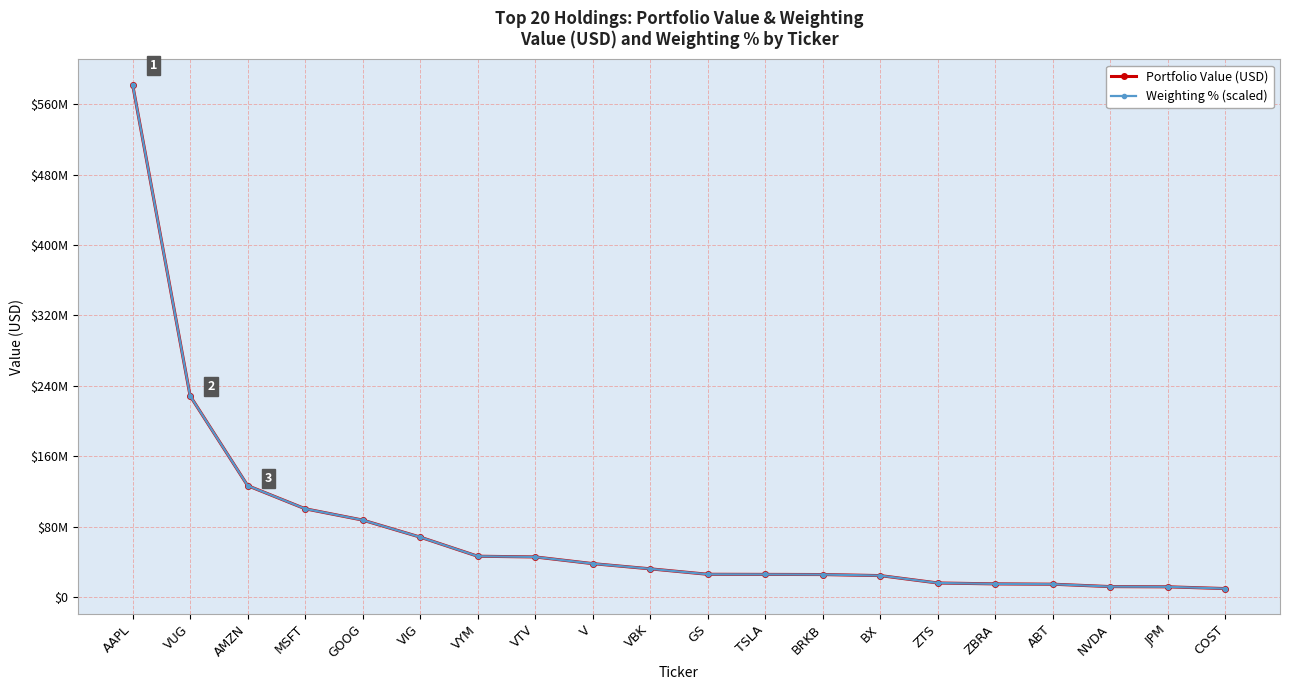

Reading left to right, list all the values displayed in this chart.

Portfolio Value (USD): 582393000.0	228639000.0	126662000.0	100362000.0	87527000.0	68159000.0	46449000.0	45640000.0	38036000.0	32135000.0	25936000.0	25803000.0	25641000.0	24444000.0	16039000.0	15035000.0	14676000.0	11947000.0	11696000.0	9704000.0
Weighting % (scaled): 582393000.0	228643689.4	126659728.3	100360782.6	87530765.2	68156230.1	46450534.3	45638945.0	38041088.1	32135481.2	25936320.6	25798177.8	25642767.1	24451285.0	16041838.8	15040303.1	14677678.1	11949356.8	11690338.9	9704535.4